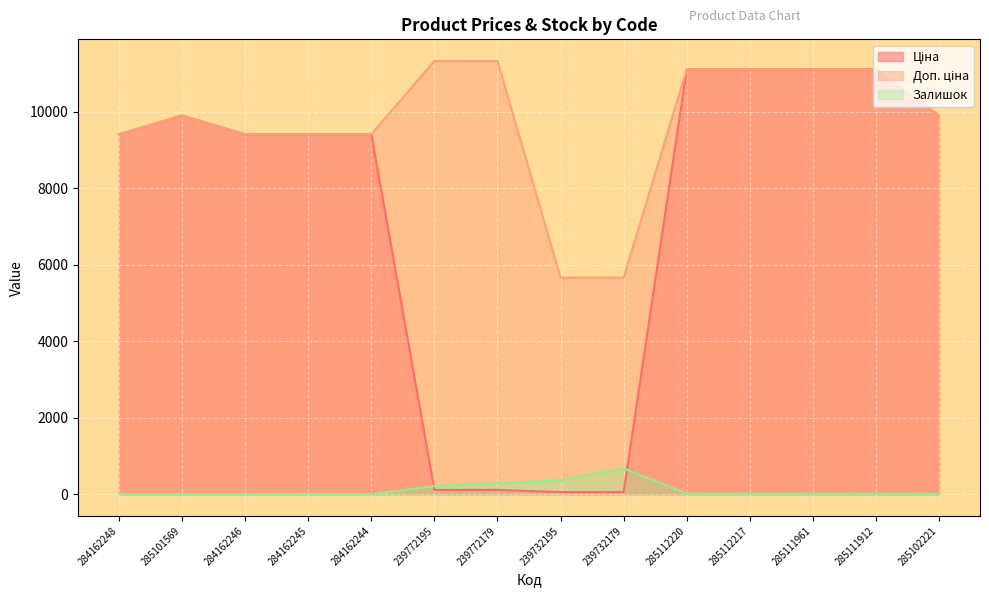

Is it true that Залишок equals 85.1 at 239732195?

False